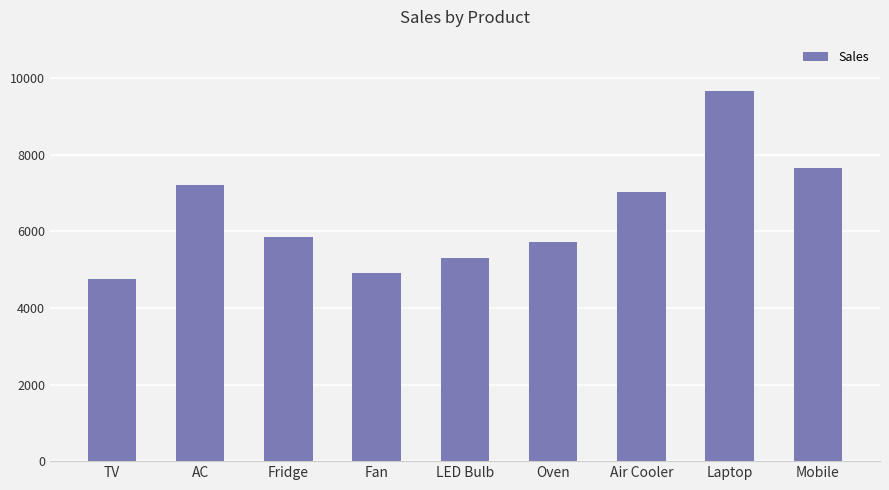

What is the average value?

6455